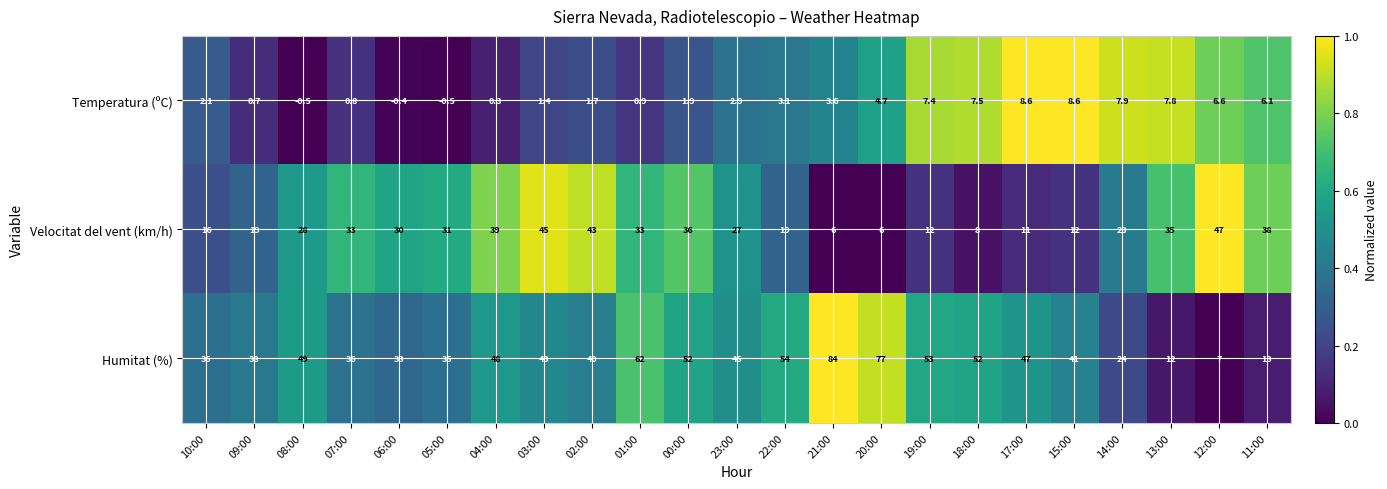

At how many categories does at least one series exceed 0?

23